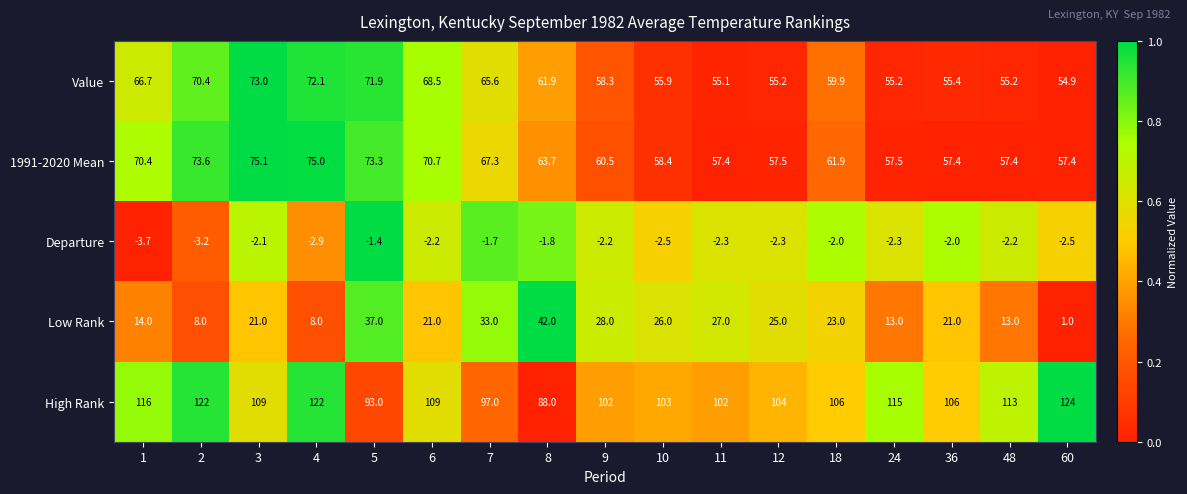

Read the Value value at 9.

58.3